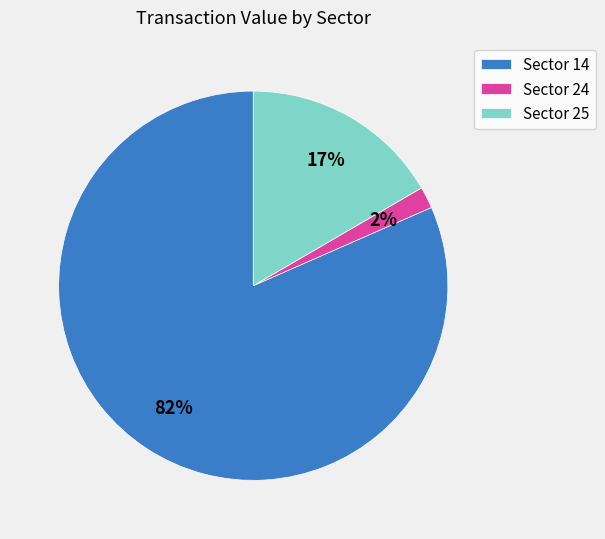

The Sector 24 slice represents 2% of the pie. True or false?

True